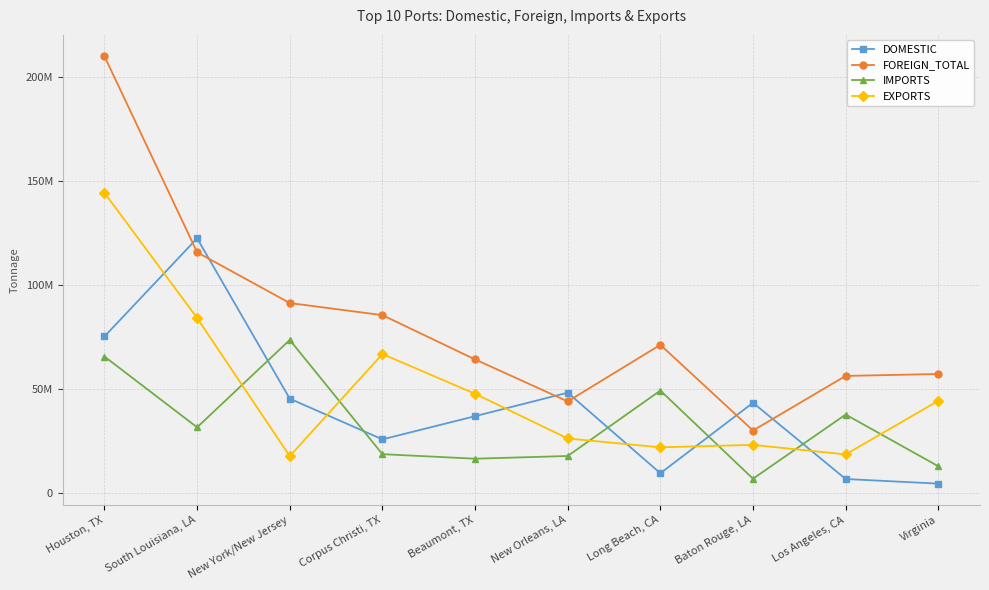

What is the difference between the FOREIGN_TOTAL values at New Orleans, LA and Baton Rouge, LA?

13968098